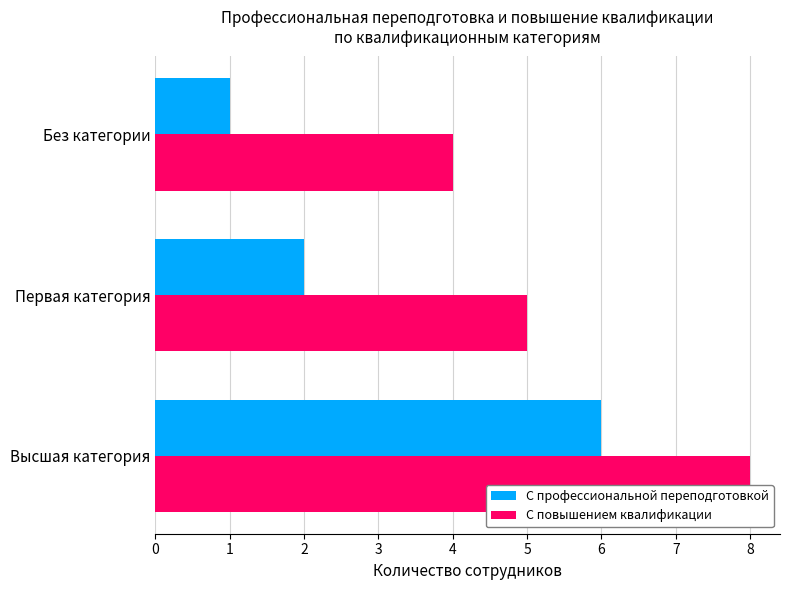

Which series changed the most between Высшая категория and Первая категория?

С профессиональной переподготовкой